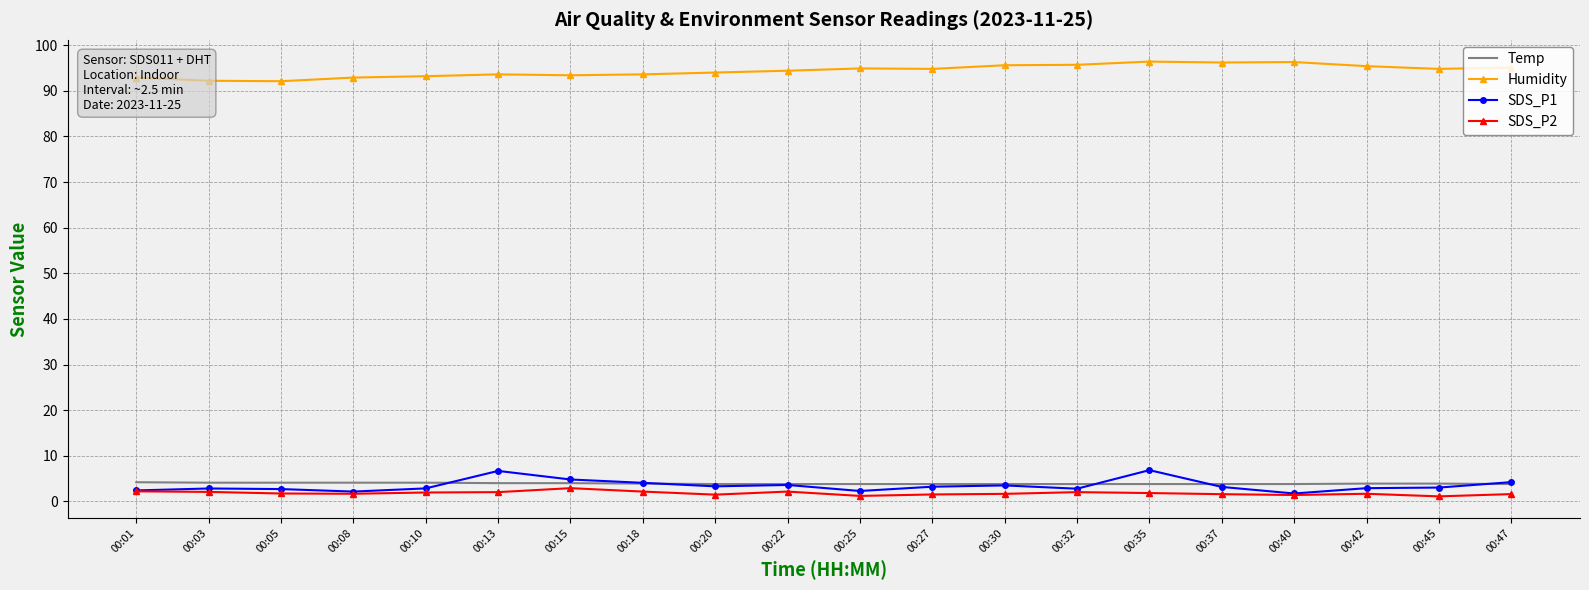

What is the maximum value for SDS_P2?

2.9